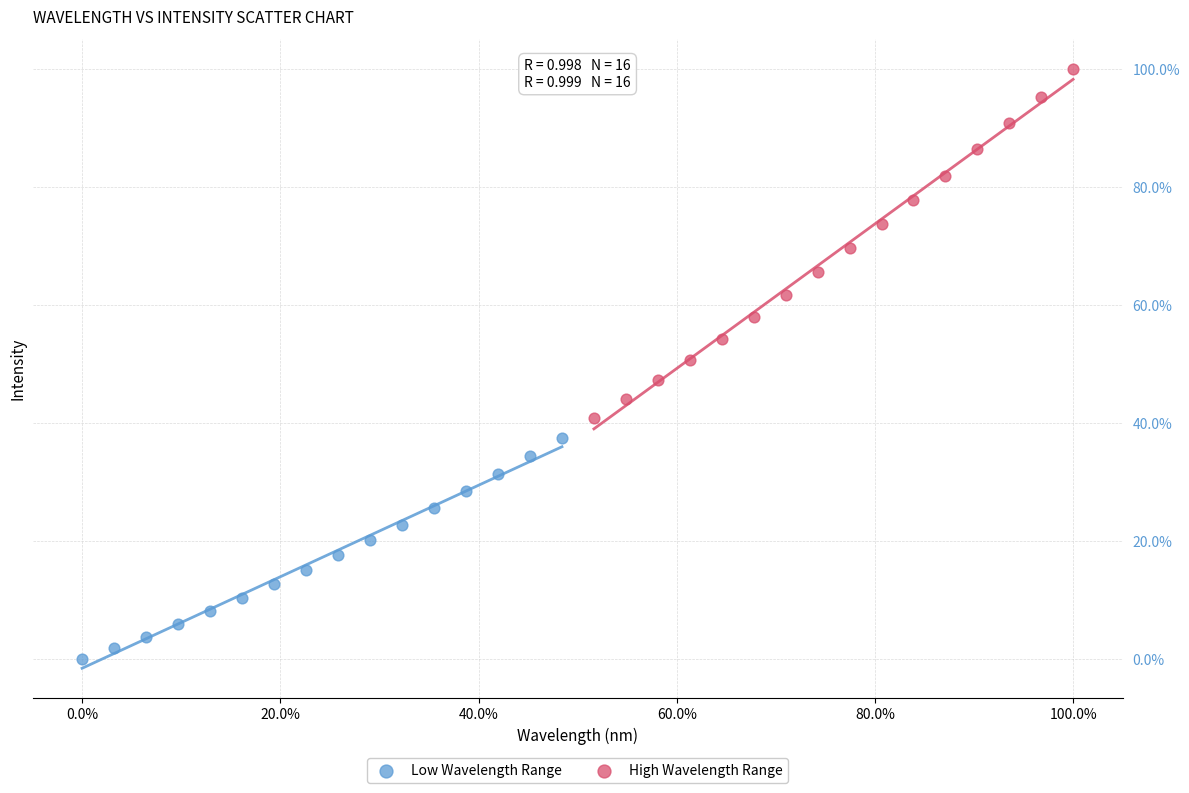

Which series reaches the minimum Y coordinate?

Low Wavelength Range